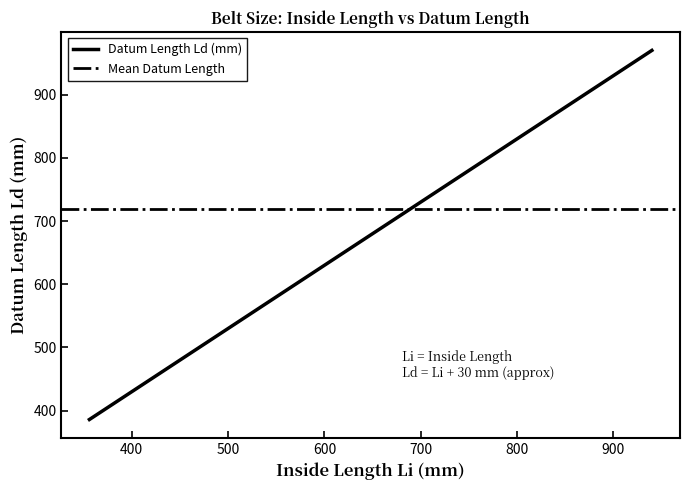

The value at 457 is 716. True or false?

False